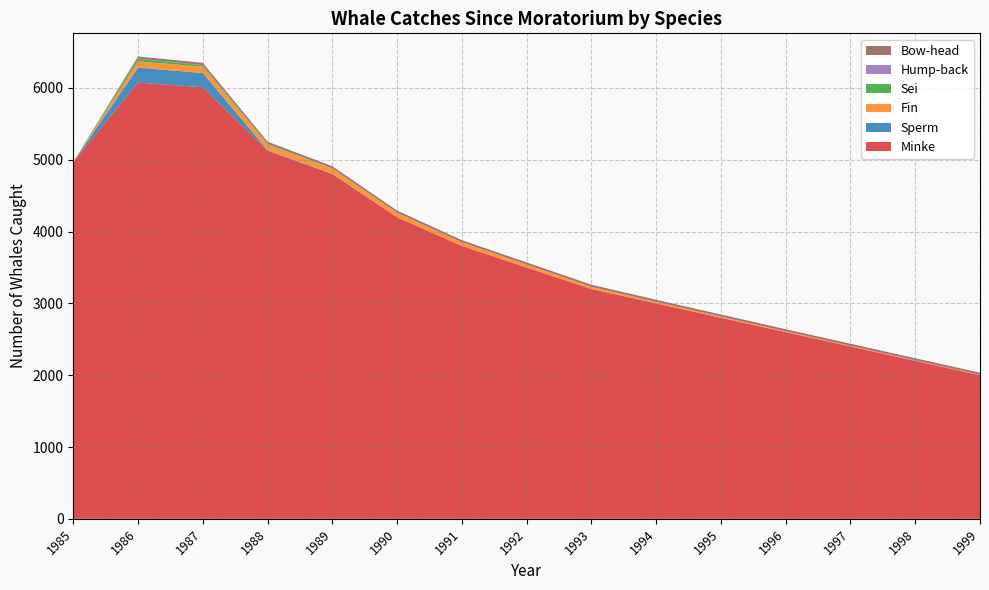

What is the minimum value for Minke?

2000